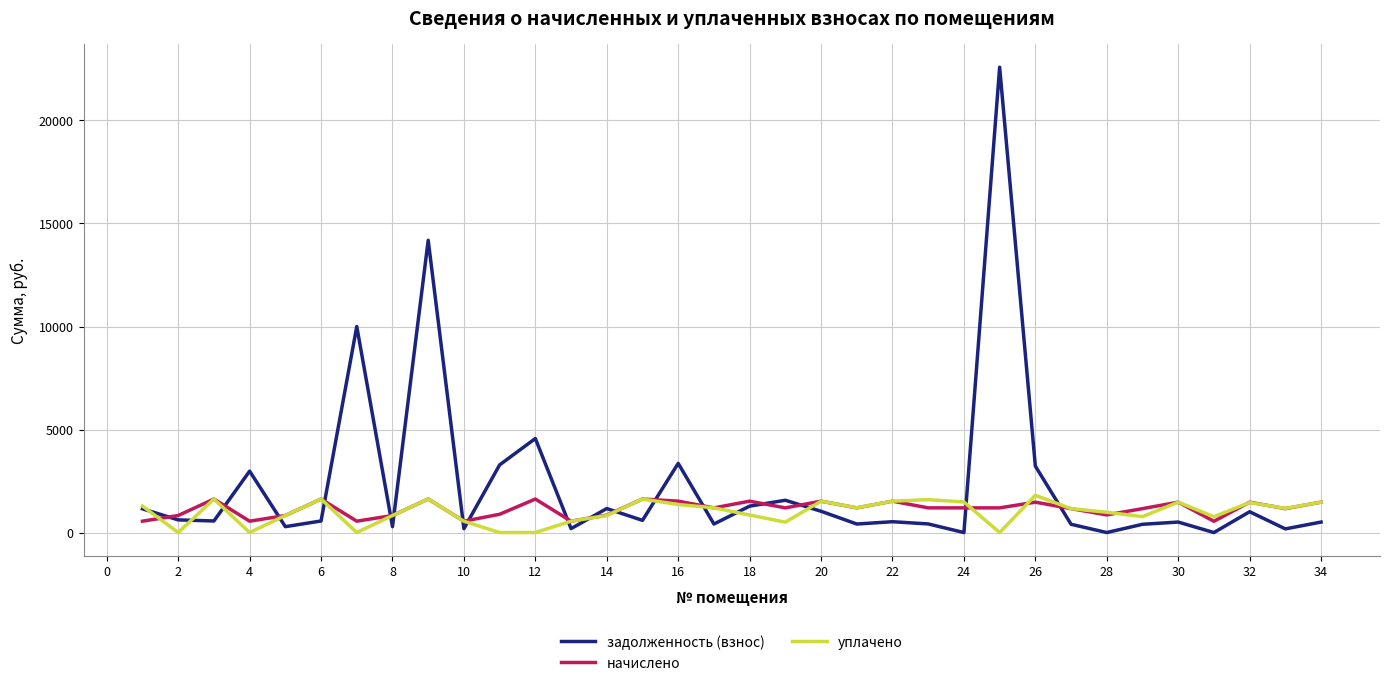

True or false: задолженность (взнос) and уплачено intersect in this chart.

True